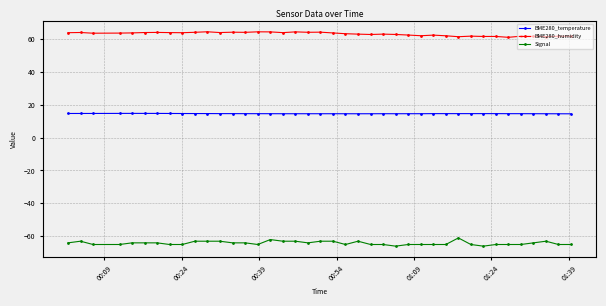

What is the value of the Signal point at the 1st from the left?

-64.0